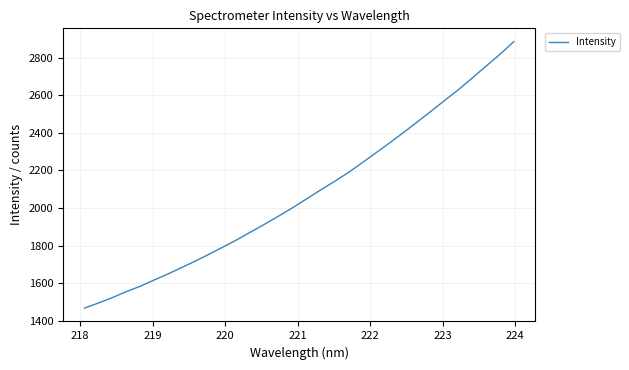

What is the difference between the maximum and minimum values?

1417.4